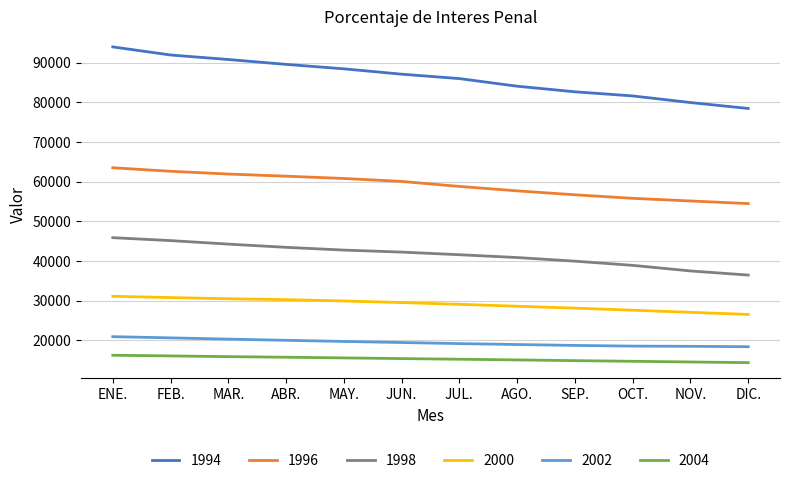

Rank the categories by 1994 value from highest to lowest.

ENE., FEB., MAR., ABR., MAY., JUN., JUL., AGO., SEP., OCT., NOV., DIC.